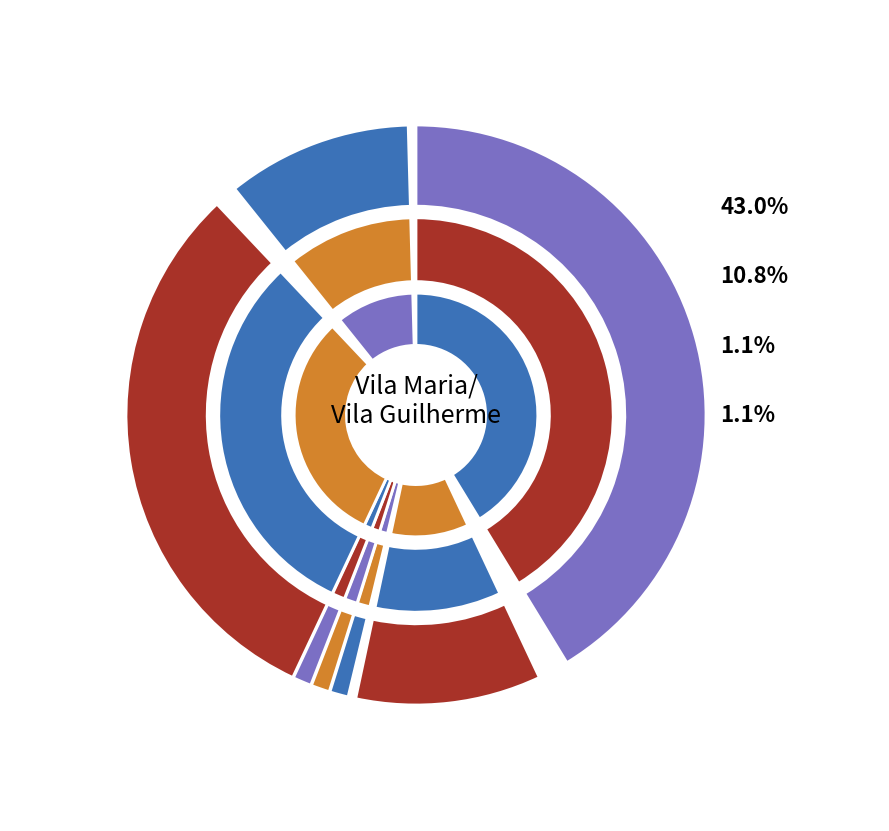

Rank the categories by value from lowest to highest.

1006, 857, 1003, 1721, 1716, 879, 880